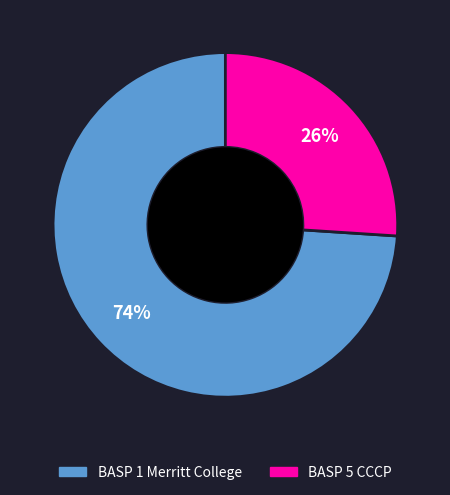

Which has a higher value, BASP 5 CCCP or BASP 1 Merritt College?

BASP 1 Merritt College